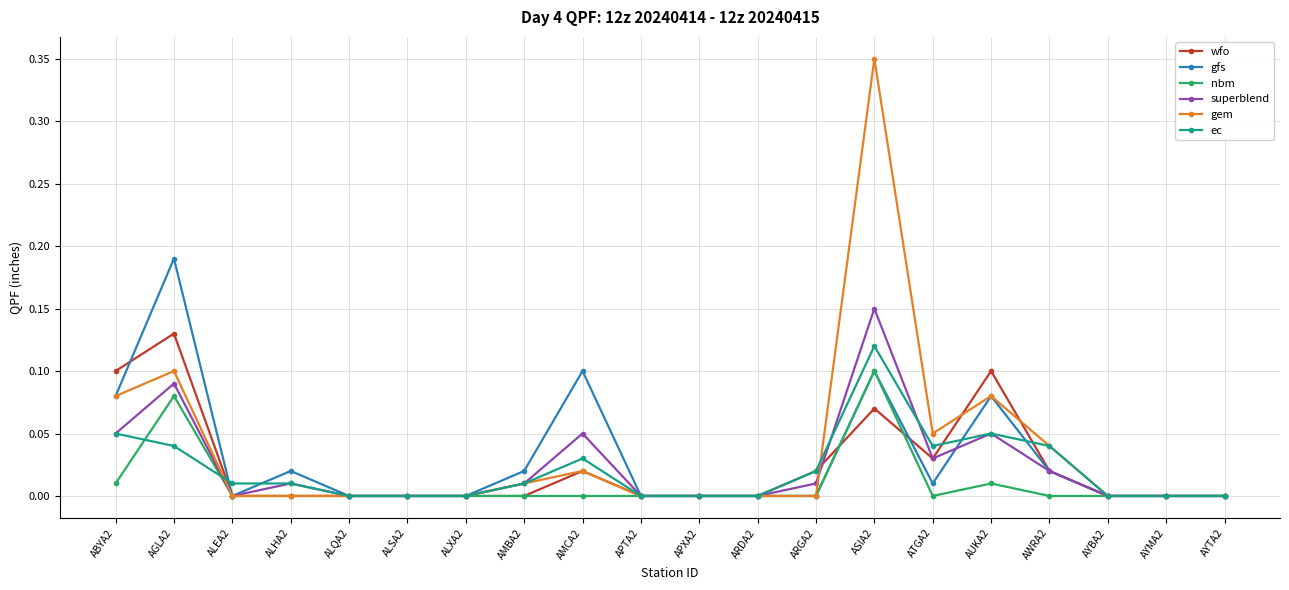

At which category does nbm reach its first local peak?

AGLA2